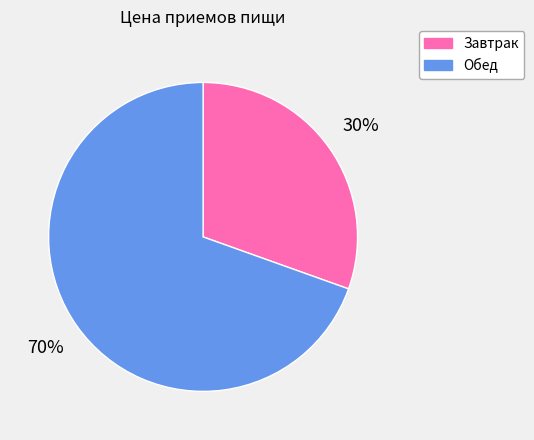

Is the sum of Завтрак and Обед greater than half?

Yes